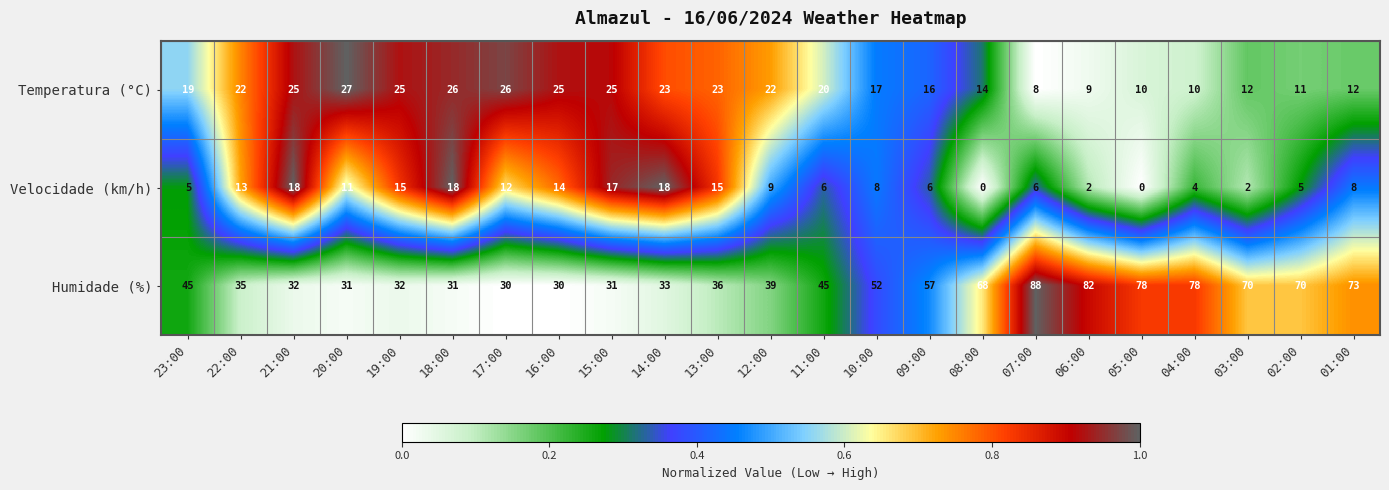

What is the difference between the Velocidade (km/h) values at 02:00 and 05:00?

5